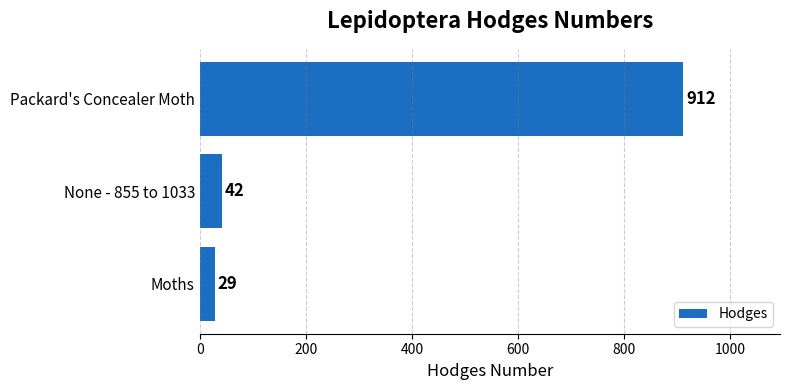

List the labels in order of value, largest first.

Packard's Concealer Moth, None - 855 to 1033, Moths